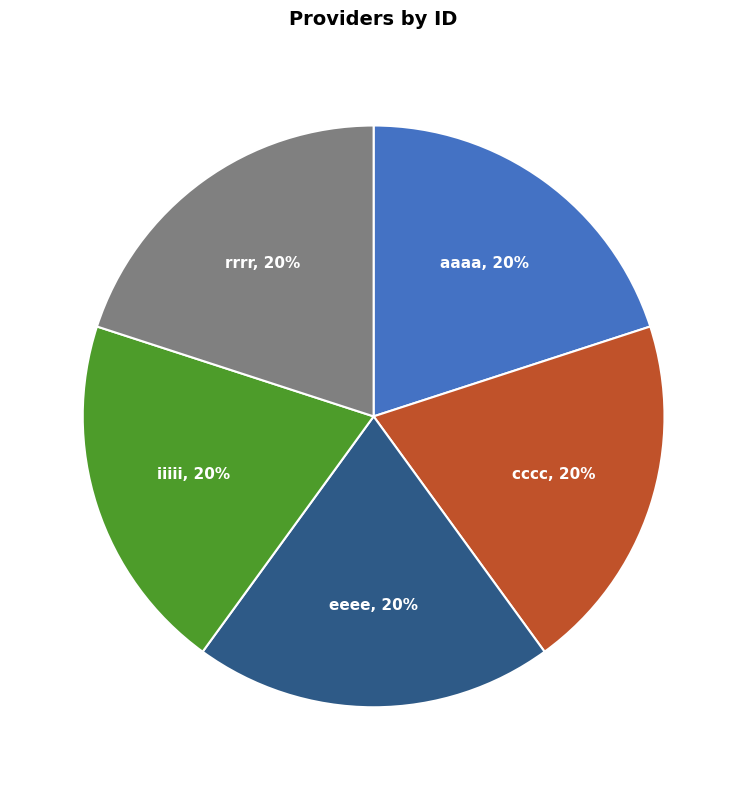

To the nearest percent, what is the combined percentage of cccc and aaaa?

40%